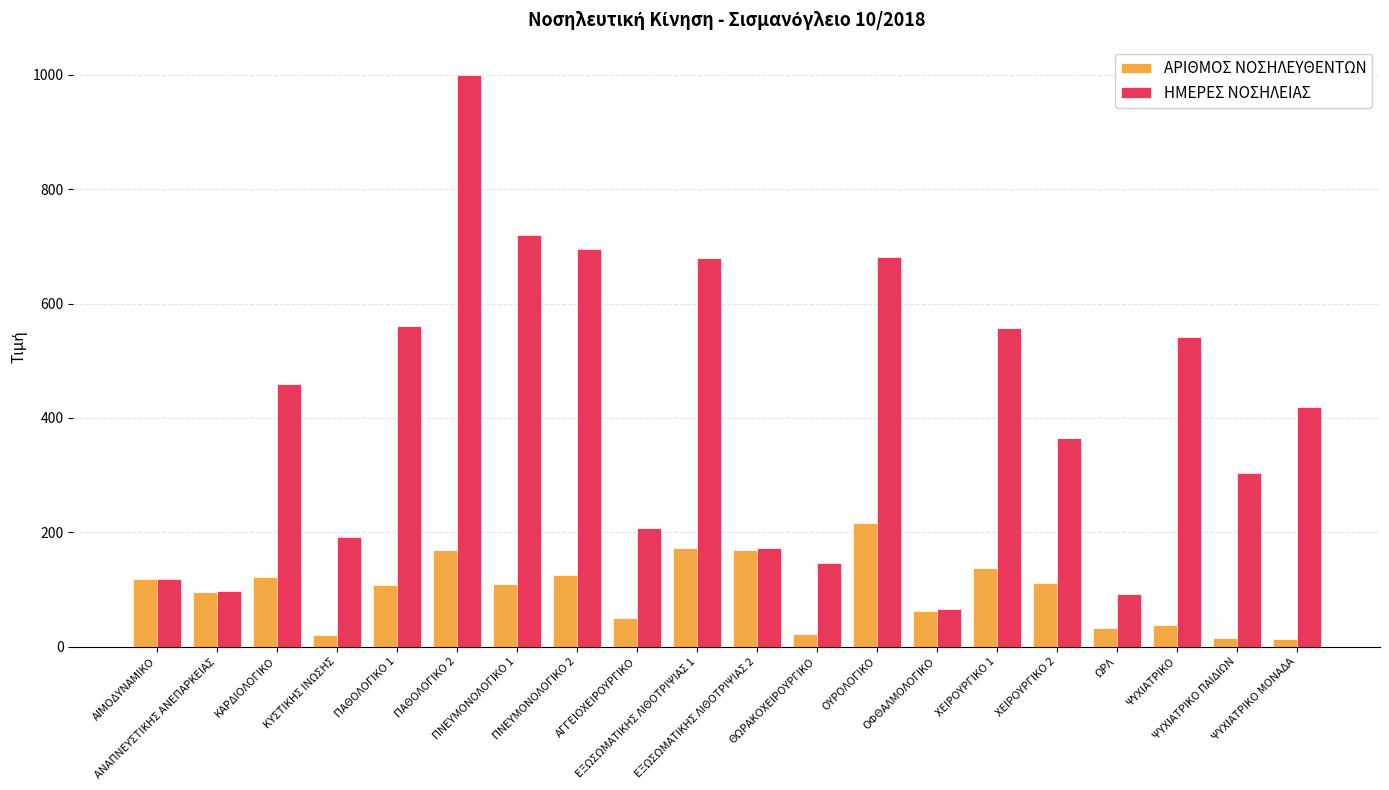

Which series has the widest spread of values?

ΗΜΕΡΕΣ ΝΟΣΗΛΕΙΑΣ